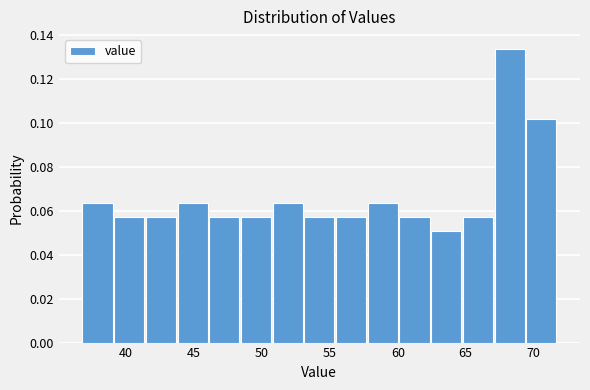

Over which range of the x-axis is the bar tallest?

67.0 to 69.5